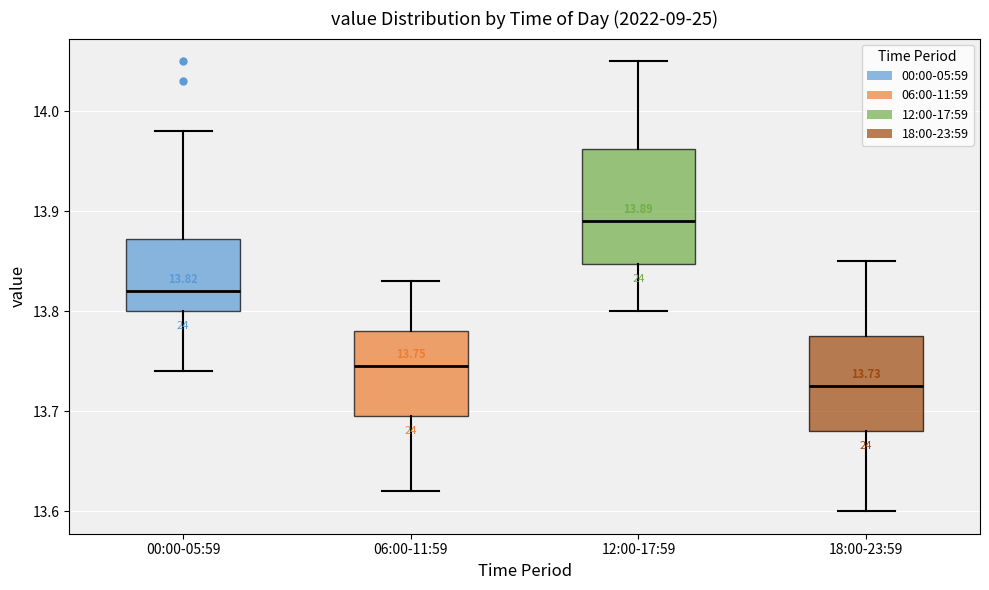

Which box is the tallest, from its lower edge to its upper edge?

12:00-17:59